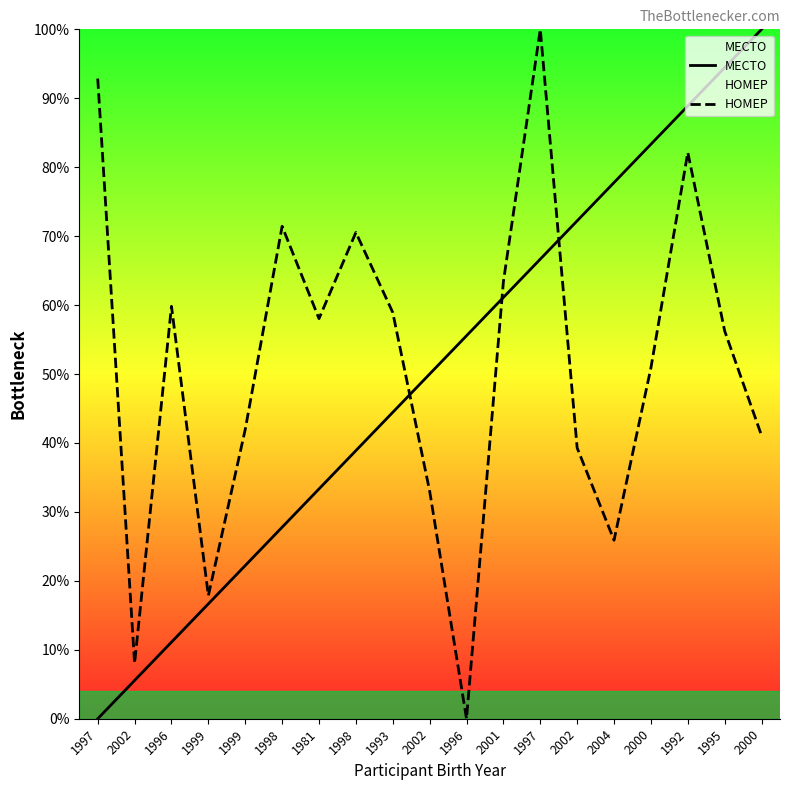

At which category does НОМЕР reach its first local peak?

1996